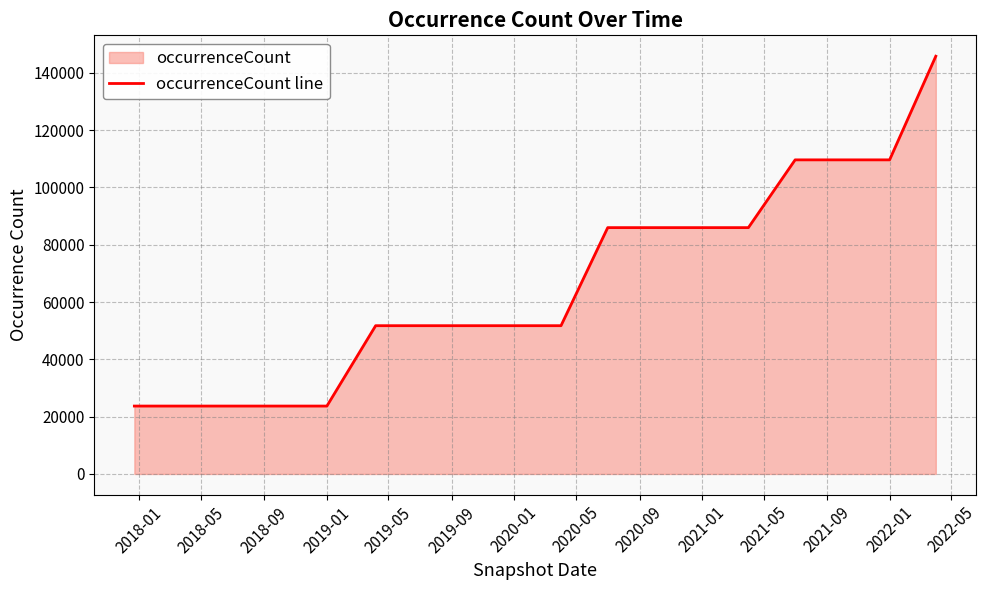

What is the maximum value shown in the chart?

145790